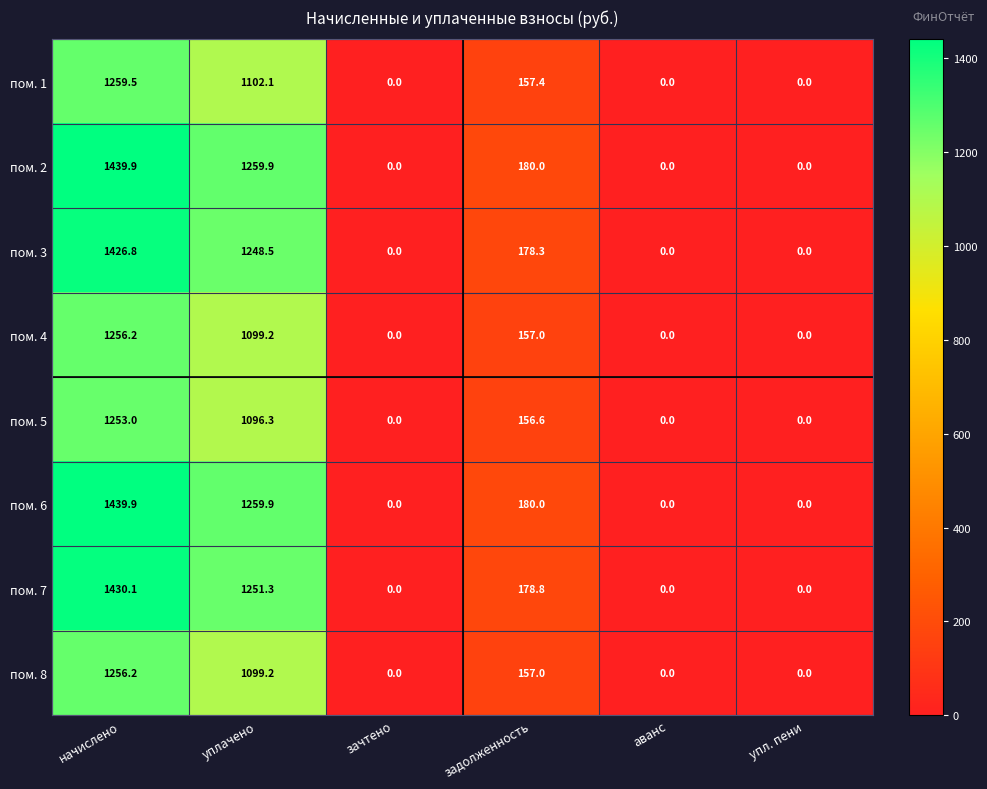

What is the greatest value displayed?

1439.9